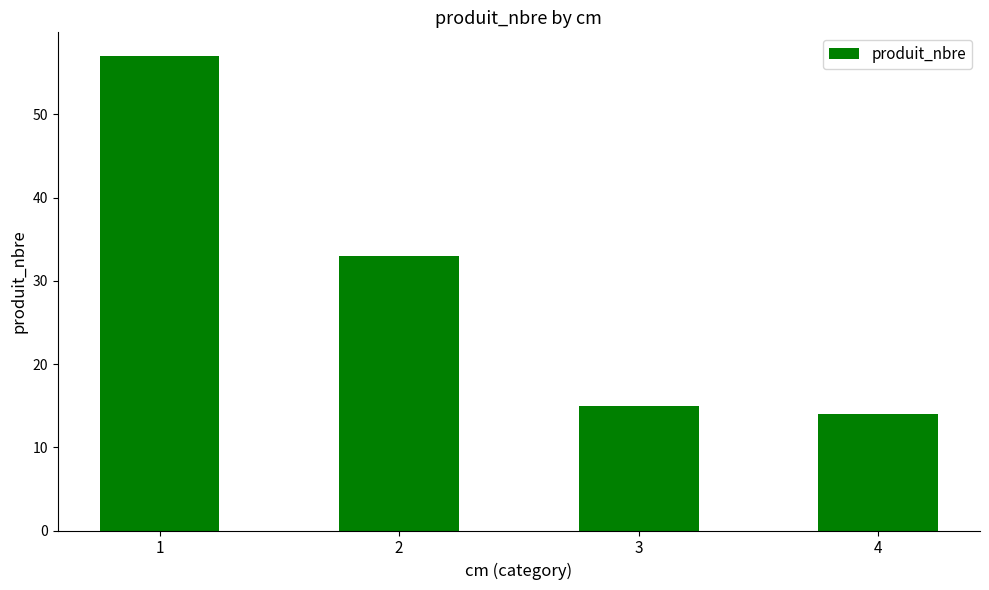

What is the difference between the maximum and minimum values?

43